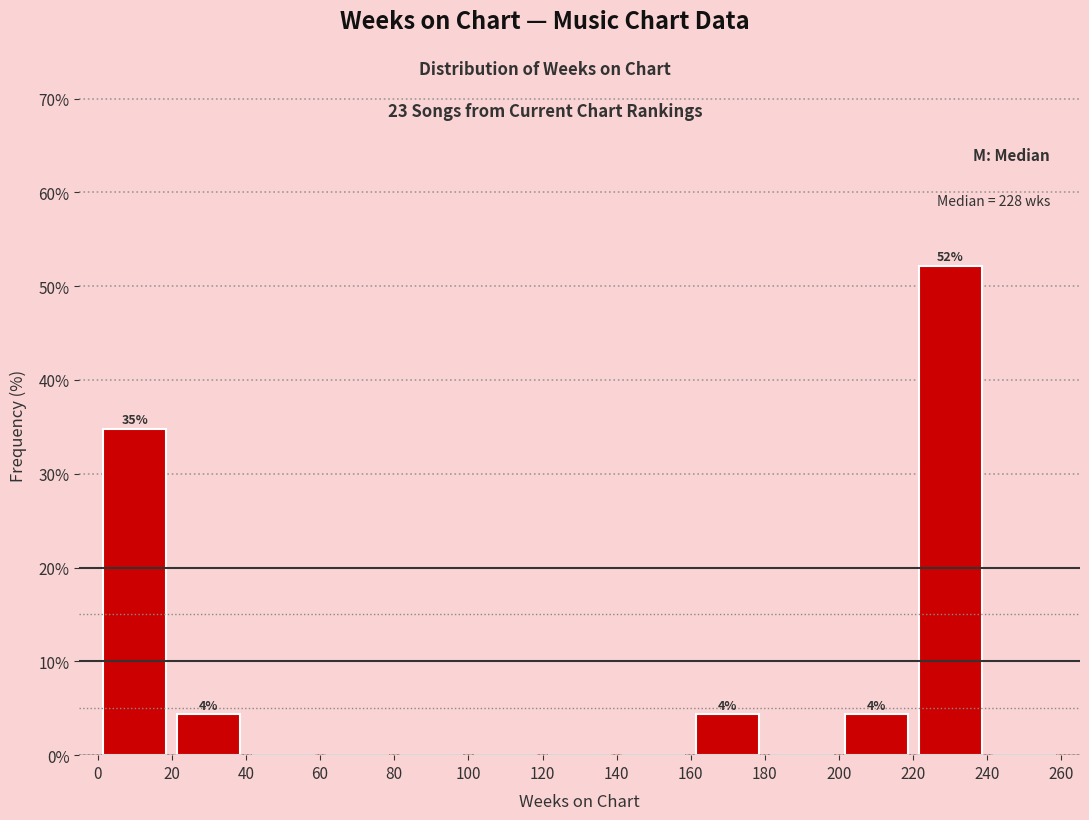

Over which range of the x-axis is the bar tallest?

220 to 240